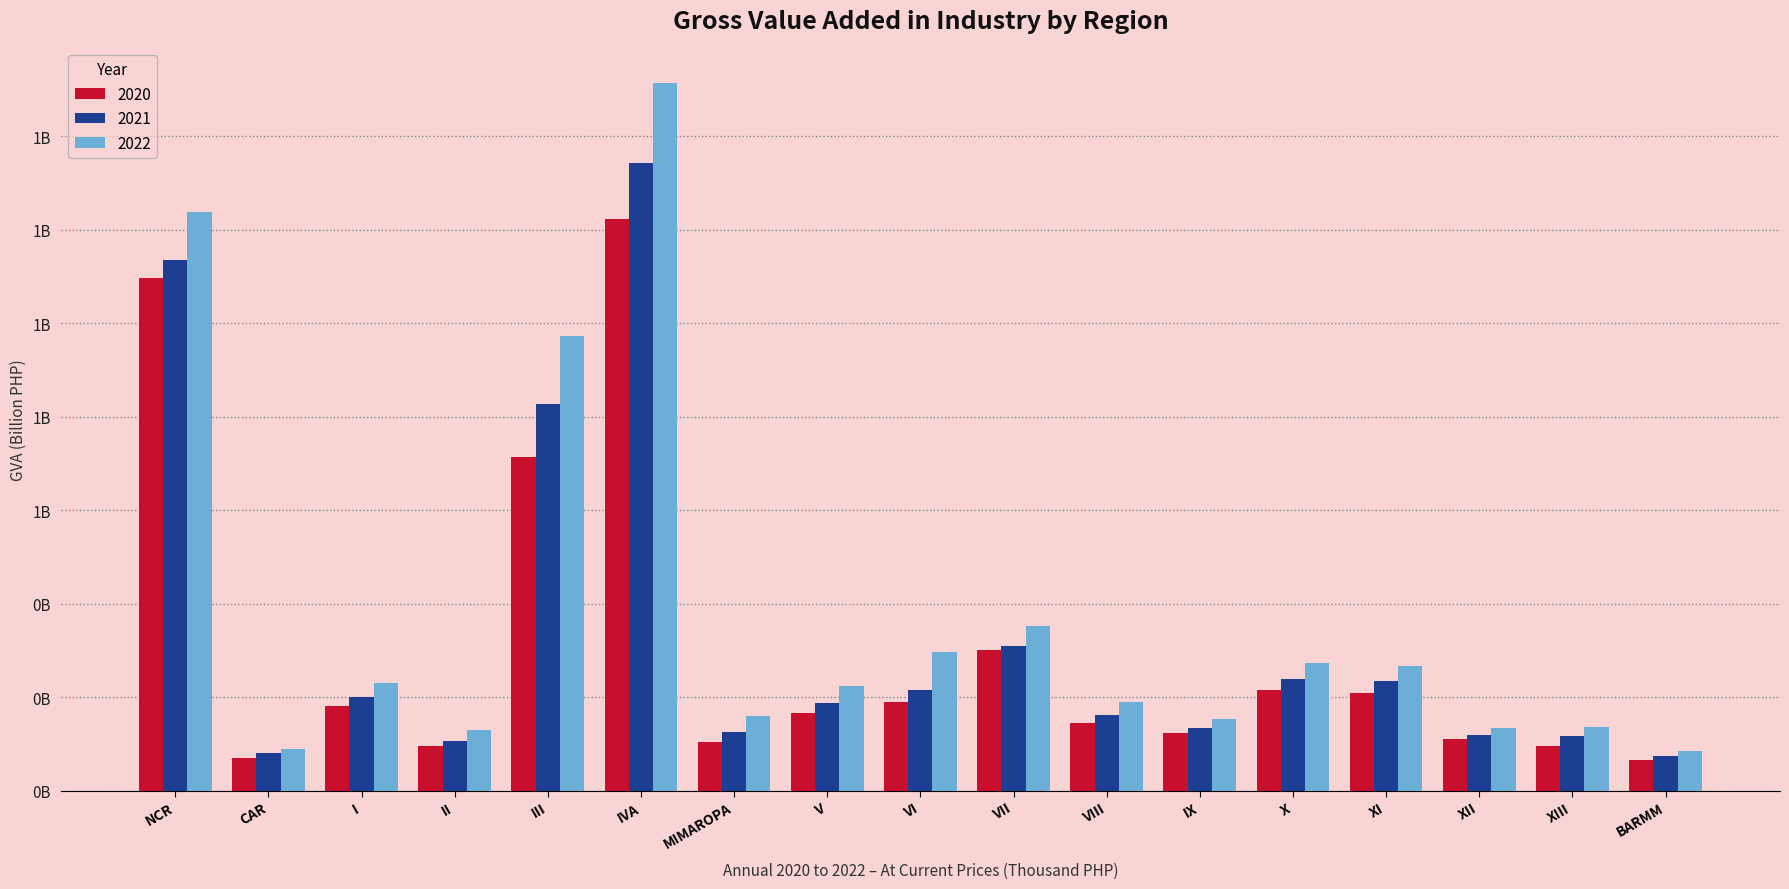

At which category is the sum across all series the highest?

IVA